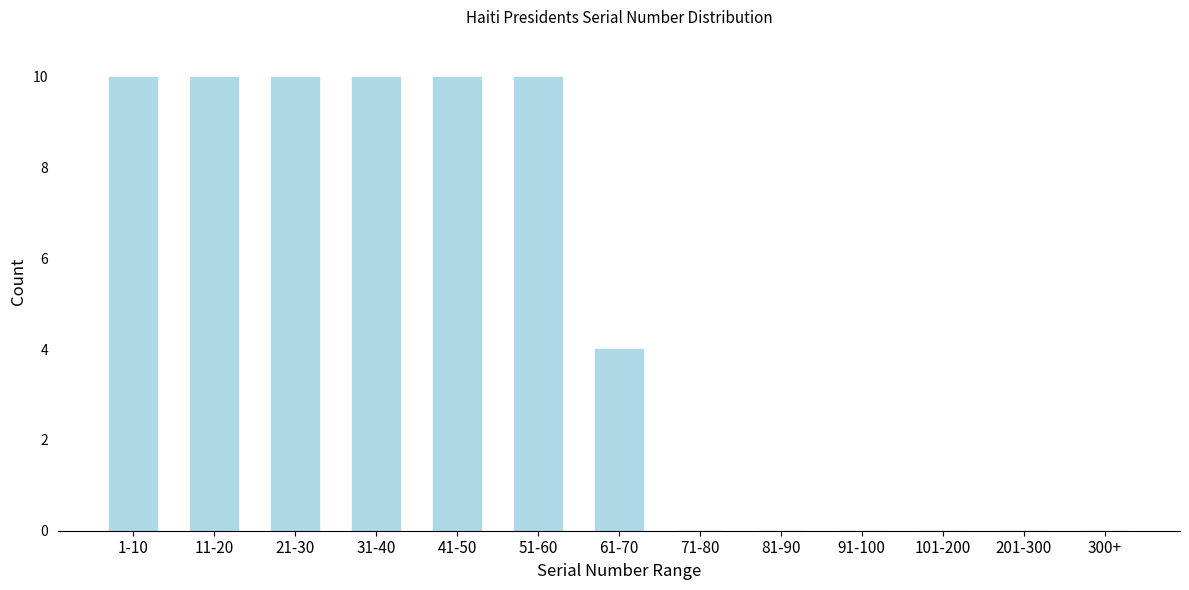

Reading left to right, extract all data points from this chart.

1-10=10	11-20=10	21-30=10	31-40=10	41-50=10	51-60=10	61-70=4	71-80=0	81-90=0	91-100=0	101-200=0	201-300=0	300+=0